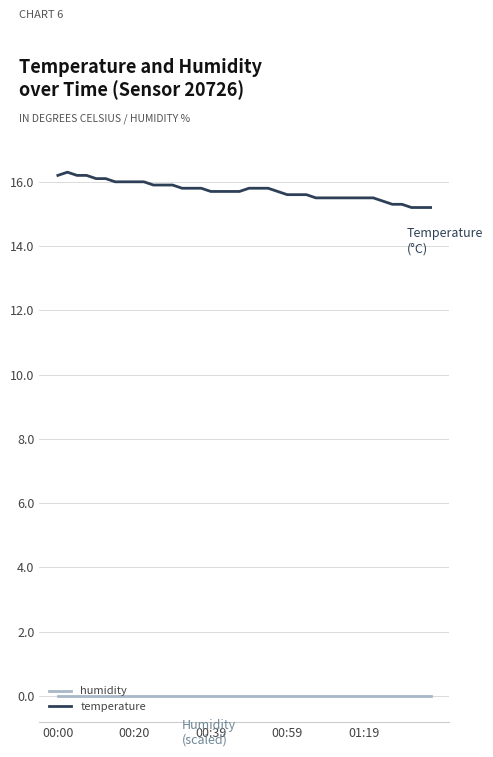

What are all the series names shown in the legend?

humidity, temperature